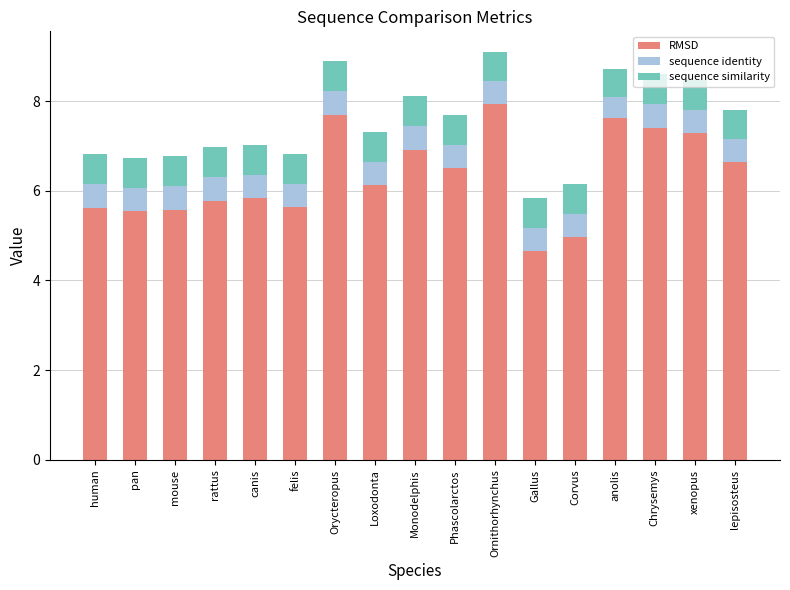

What is the average value of the RMSD series?

6.3